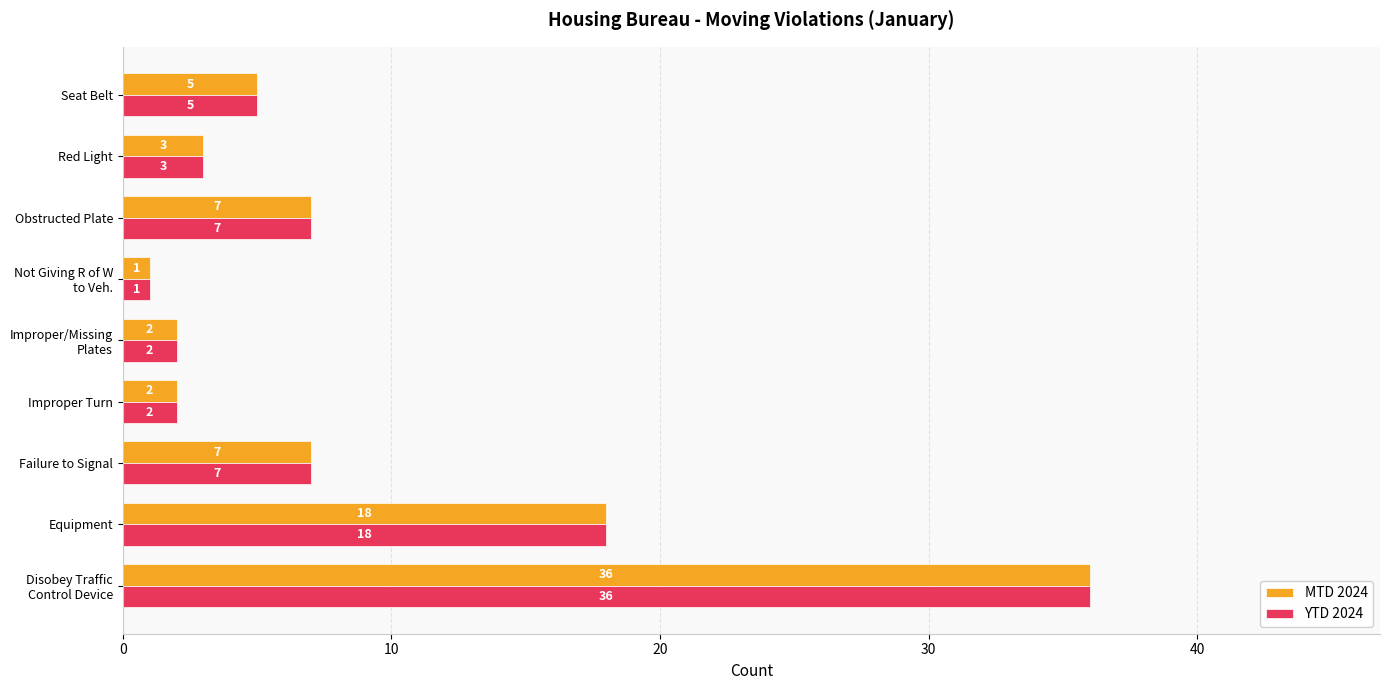

The value of MTD 2024 at Seat Belt is 9. True or false?

False